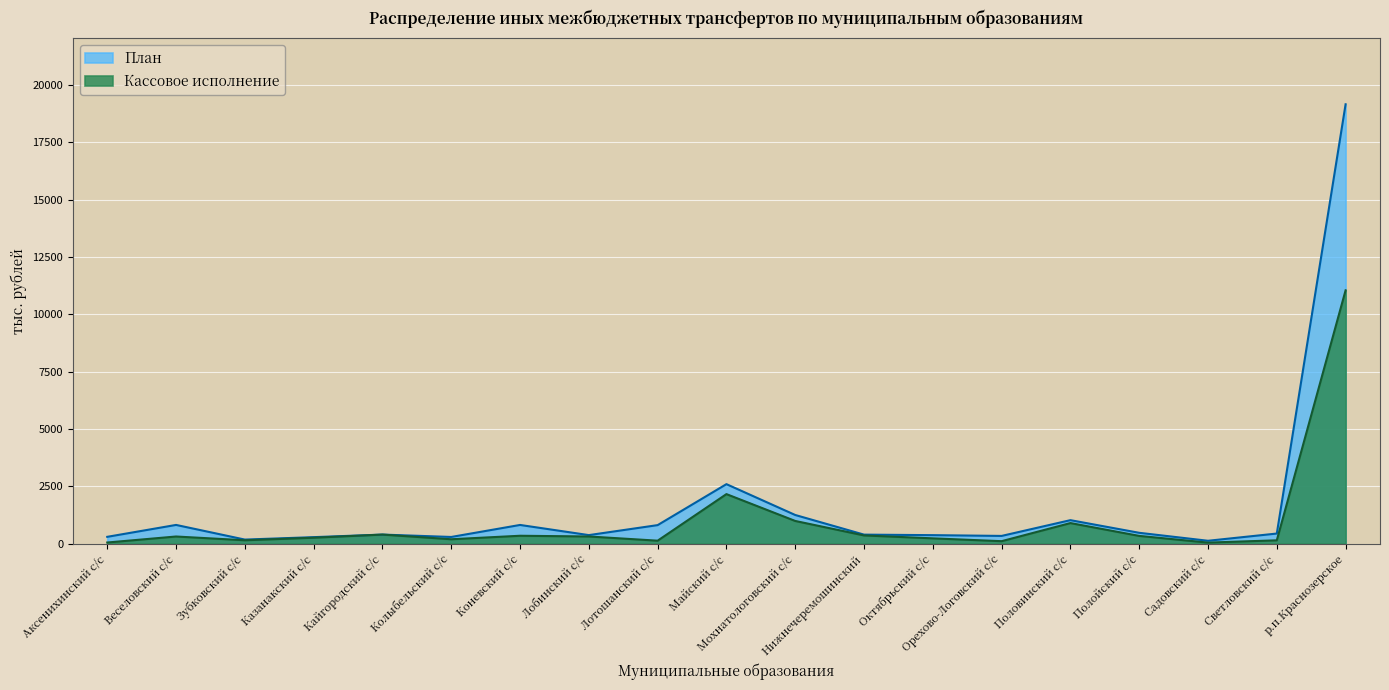

Where is the first local maximum for Кассовое исполнение?

Веселовский с/с